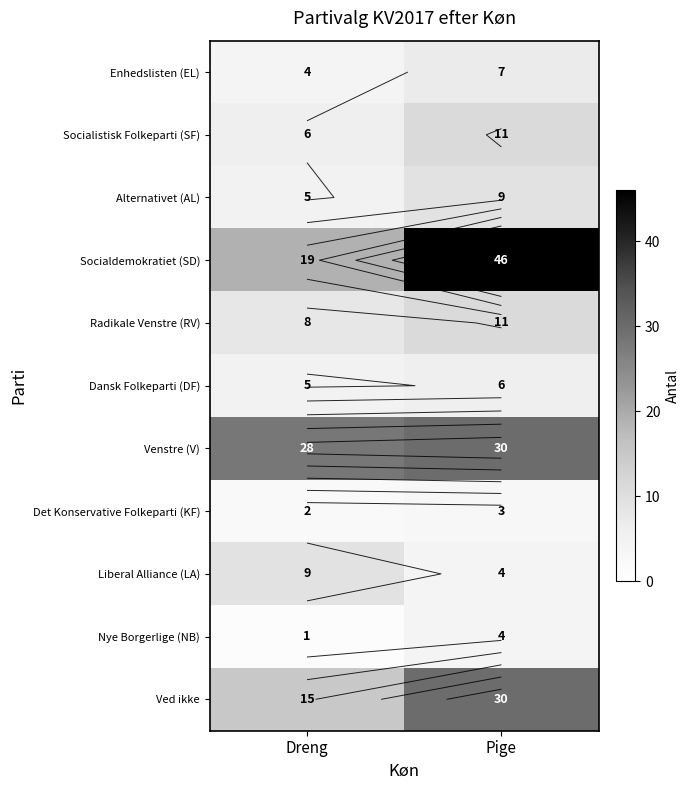

What is the highest value of the Det Konservative Folkeparti (KF) series?

3